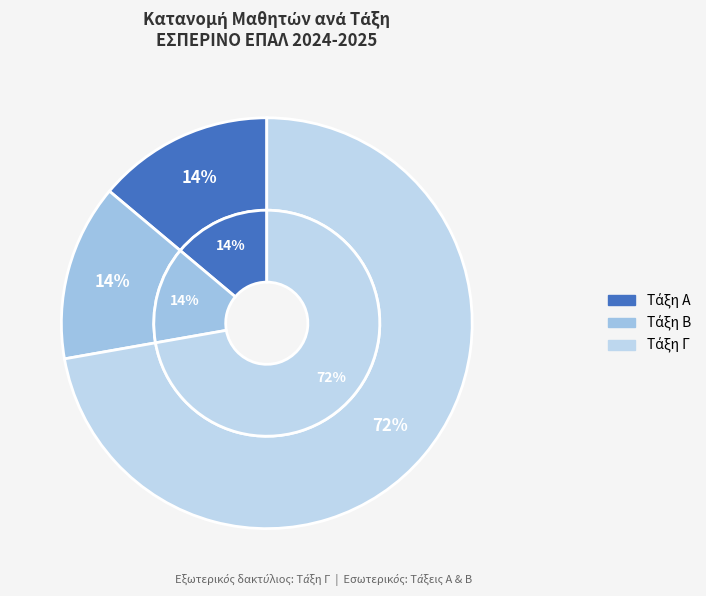

To the nearest percent, what percentage of the pie is Α?

14%